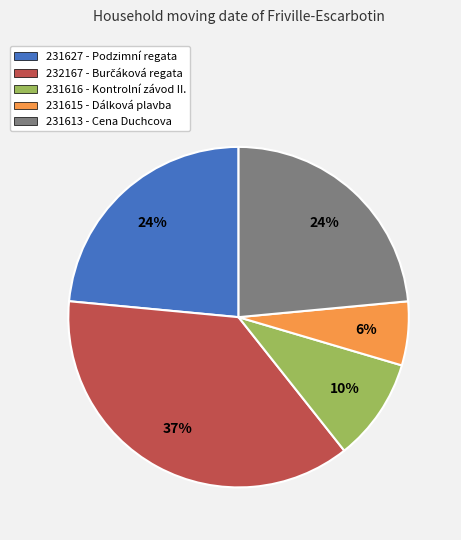

How many segments does this pie chart have?

5